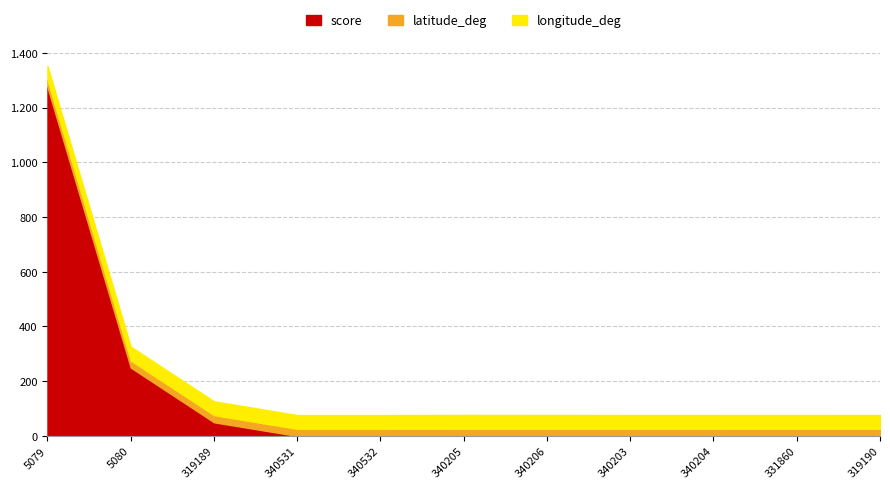

True or false: longitude_deg and latitude_deg intersect in this chart.

False